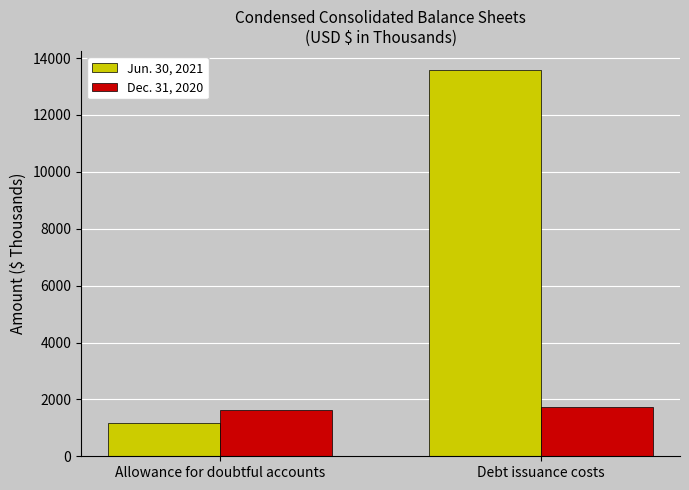

What is the approximate value of Dec. 31, 2020 at Allowance for doubtful accounts, to the nearest 50?

1650